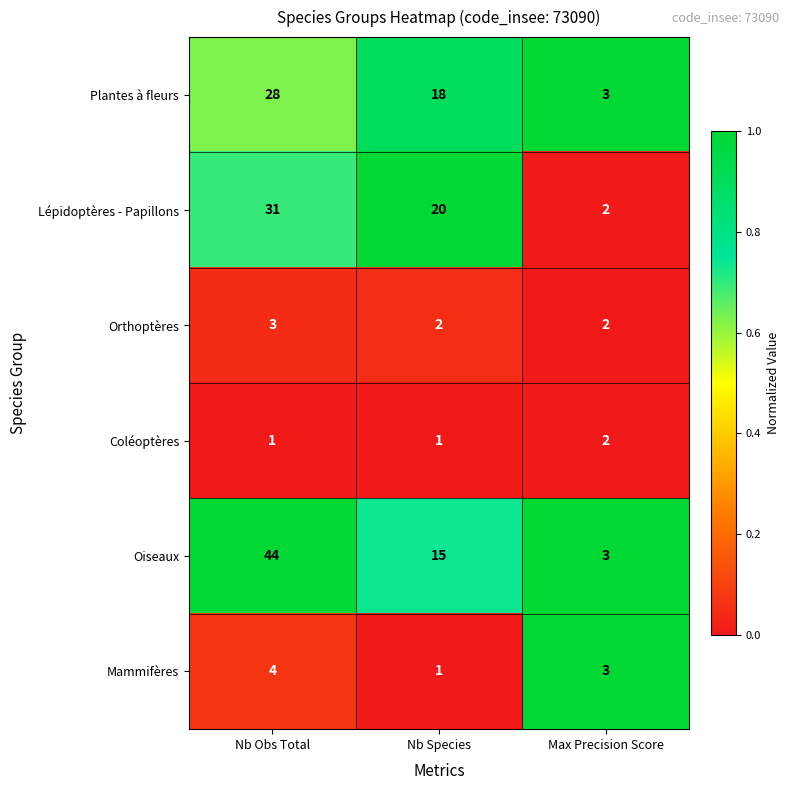

At which category is the sum across all series the highest?

Nb Obs Total